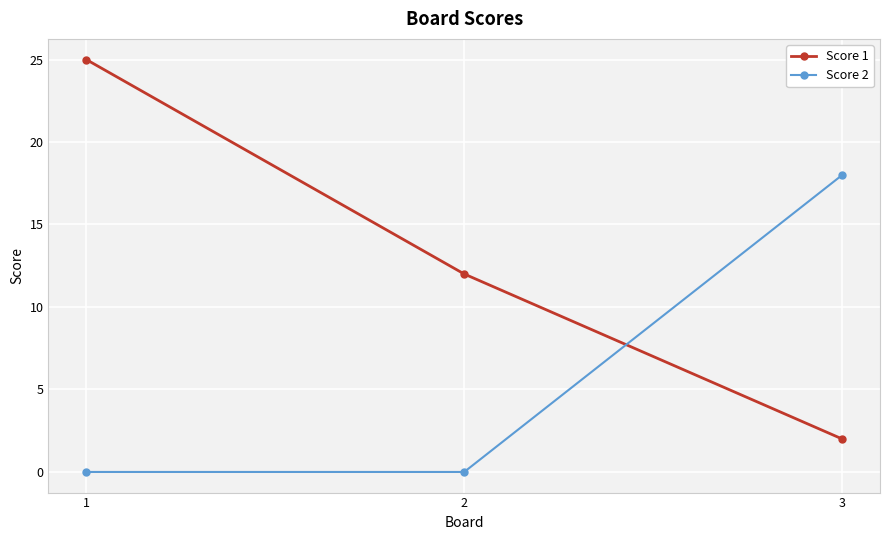

What are all the series names shown in the legend?

Score 1, Score 2